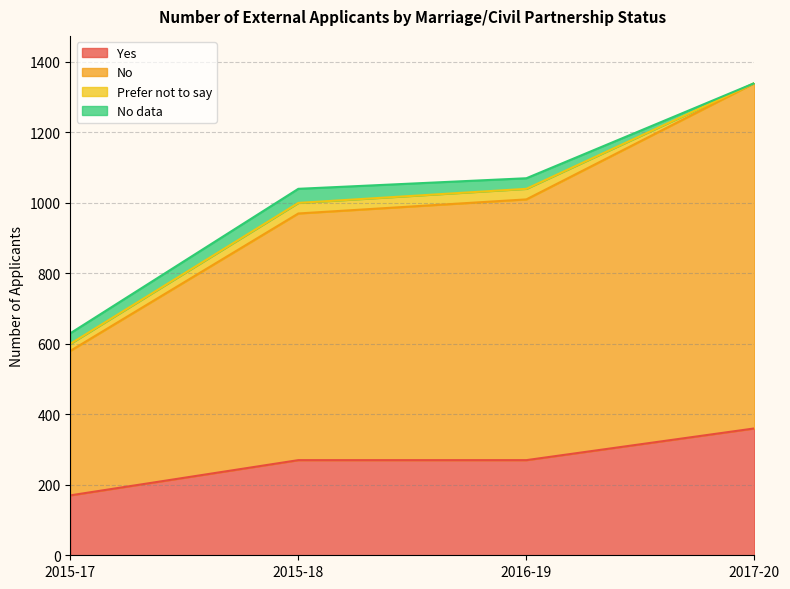

How many lines are shown in the chart?

4